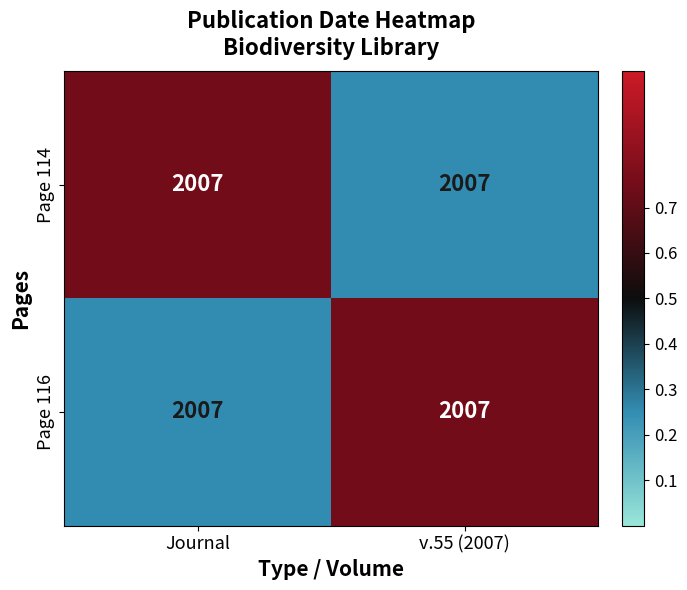

List the series in order of their peak value, lowest first.

Page 114, Page 116